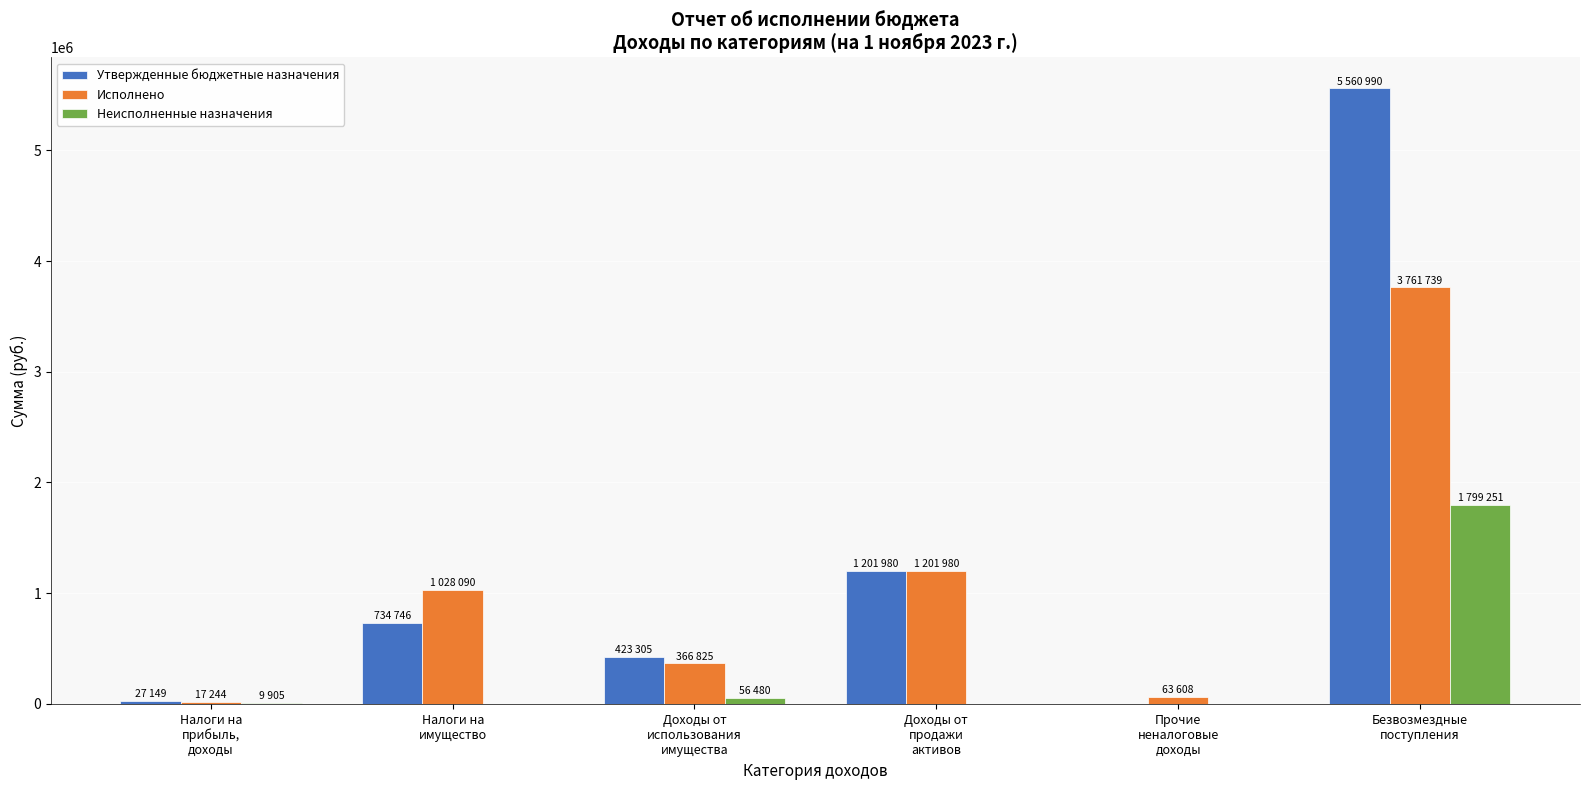

Which series has the largest total across all categories?

Утвержденные бюджетные назначения